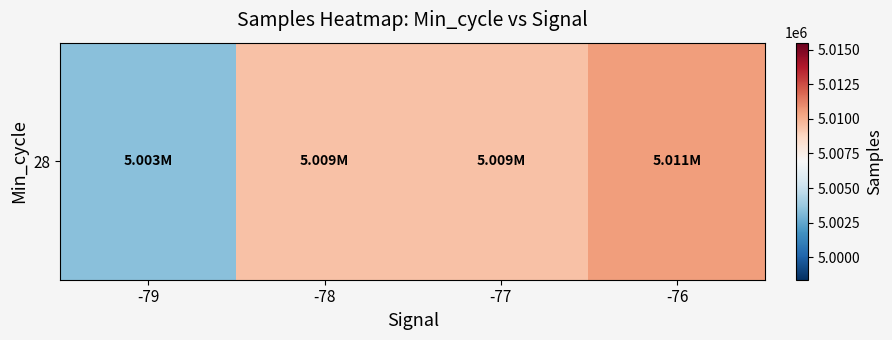

Which label corresponds to the smallest value in the chart?

-79